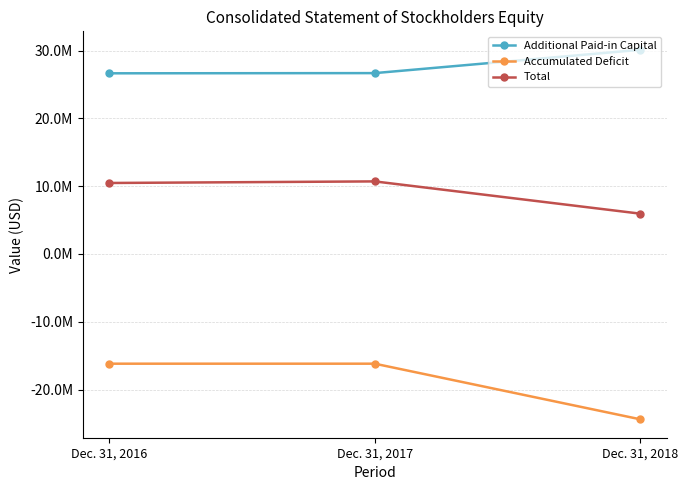

True or false: Accumulated Deficit has a value of -16189808 at Dec. 31, 2016.

True